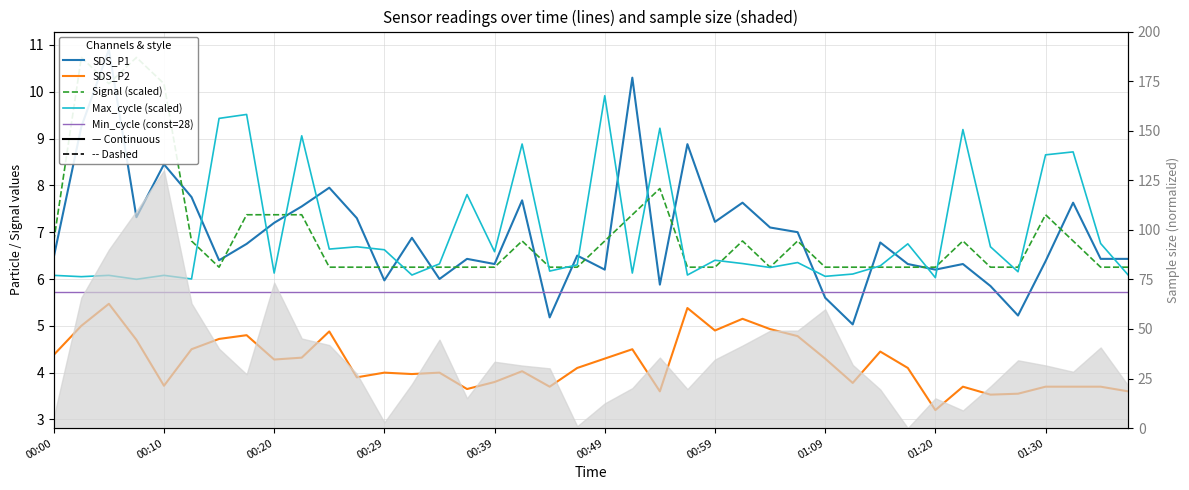

How many series are shown in this chart?

5